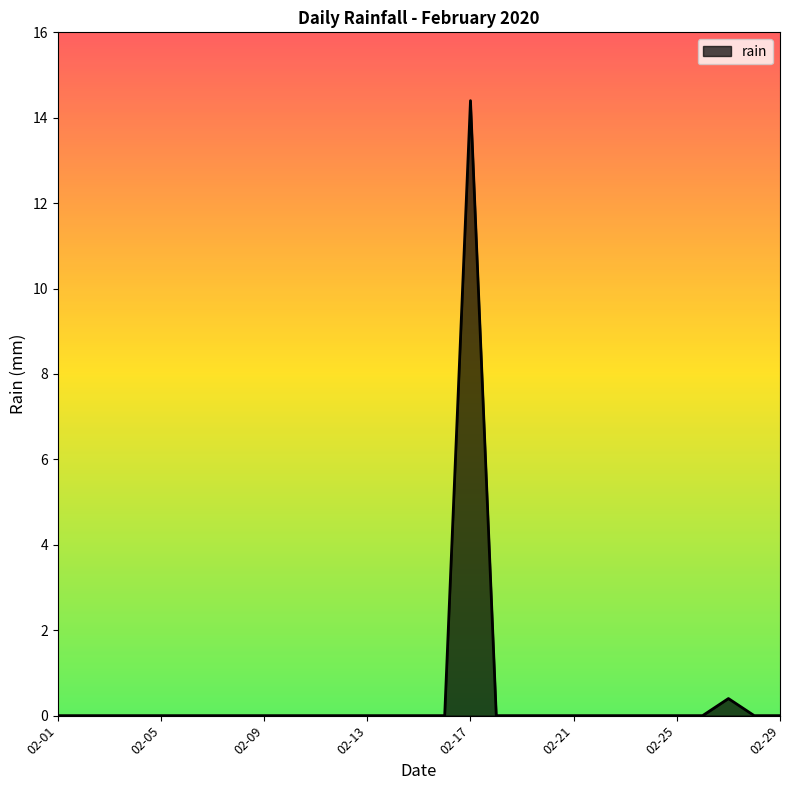

How many lines are shown in the chart?

1